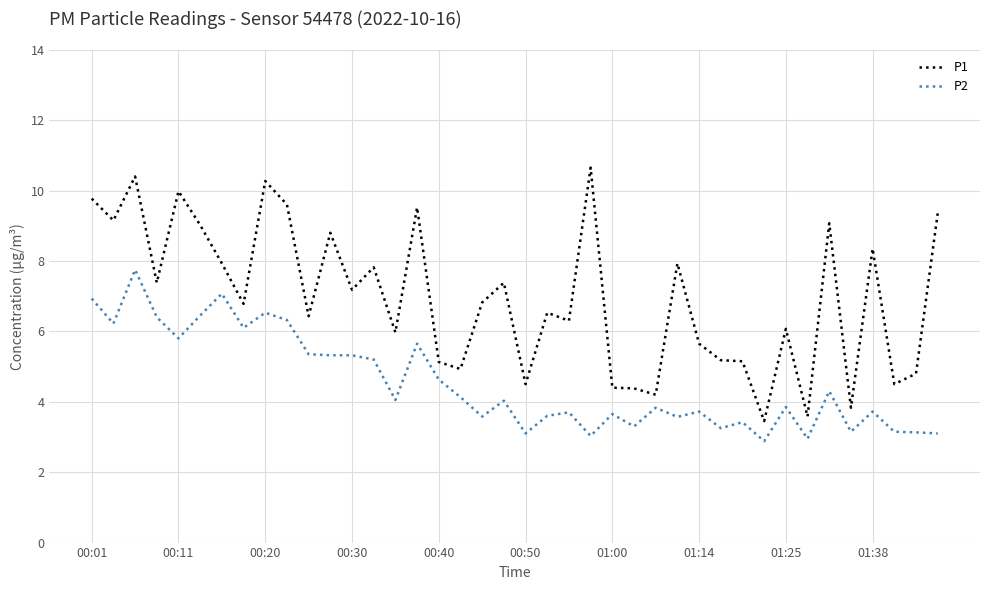

What is the difference between the maximum and minimum values in the P2 series?

4.9